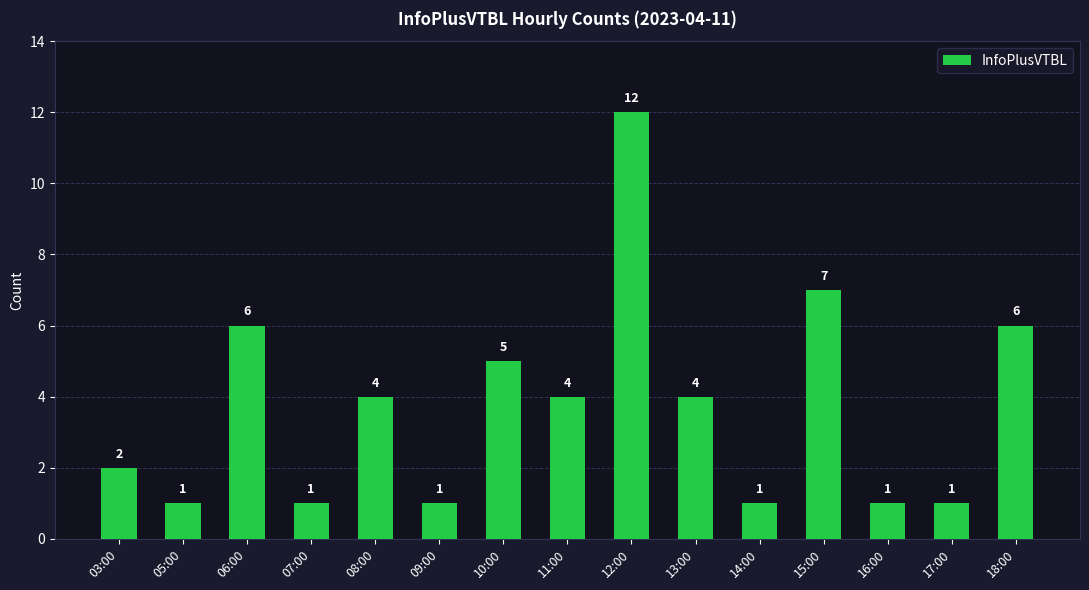

How many values are below 4?

7